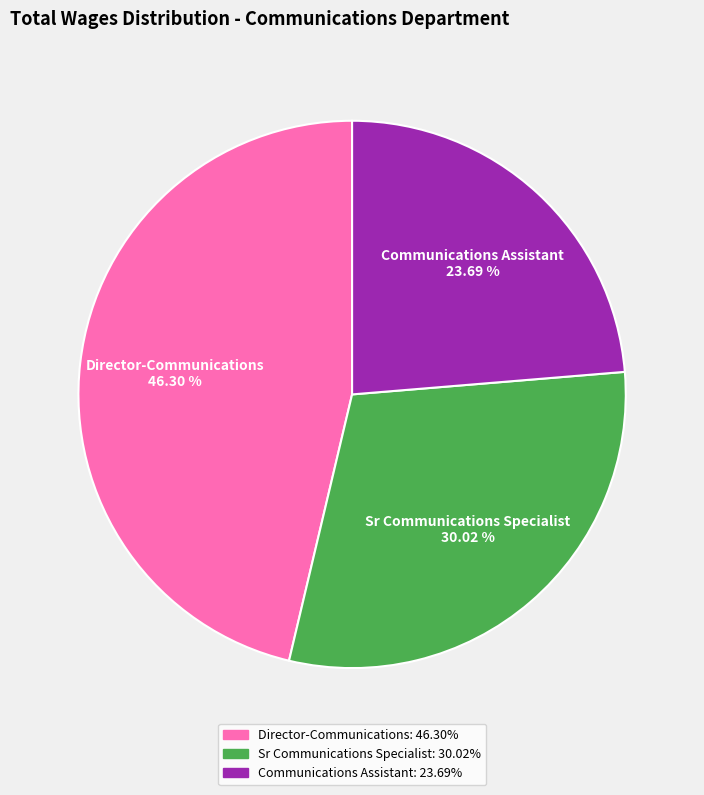

To the nearest percent, what is the difference between the largest and smallest slice percentages?

23%